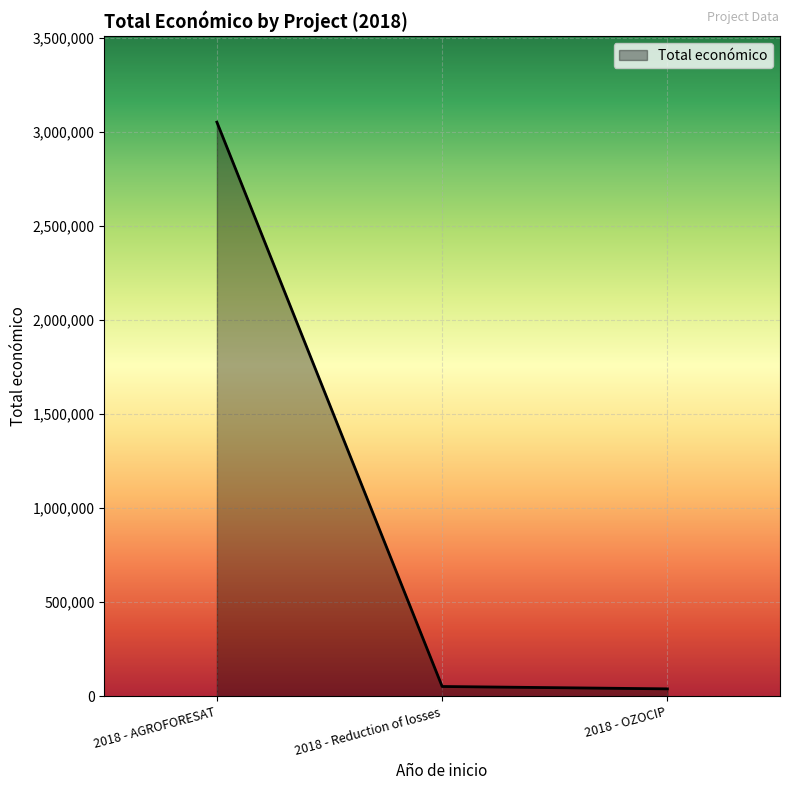

What is the ratio of the value at 2018 - Reduction of losses to the value at 2018 - OZOCIP?

1.3